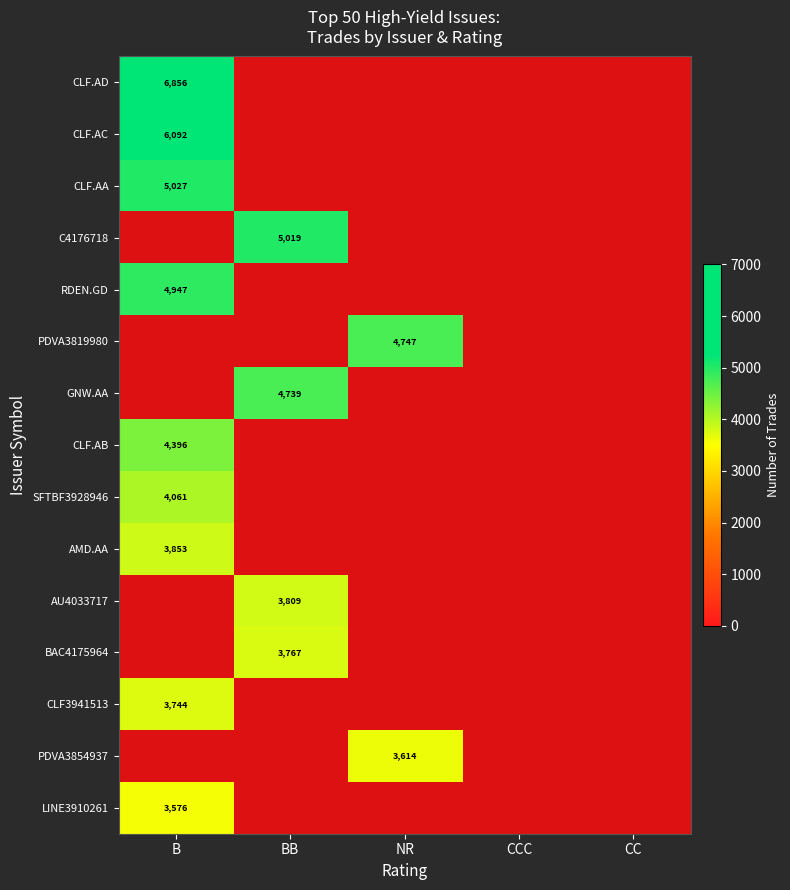

The value of CLF.AA at B is 5027.0. True or false?

True